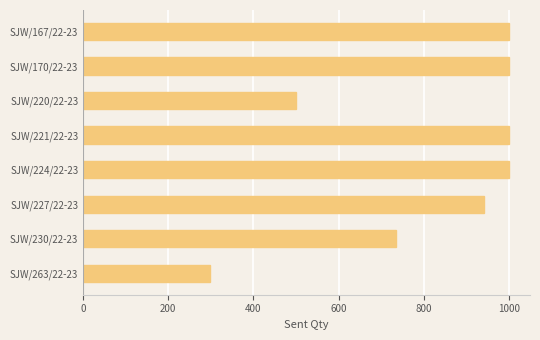

What is the label of the 5th bar from the top?

SJW/224/22-23